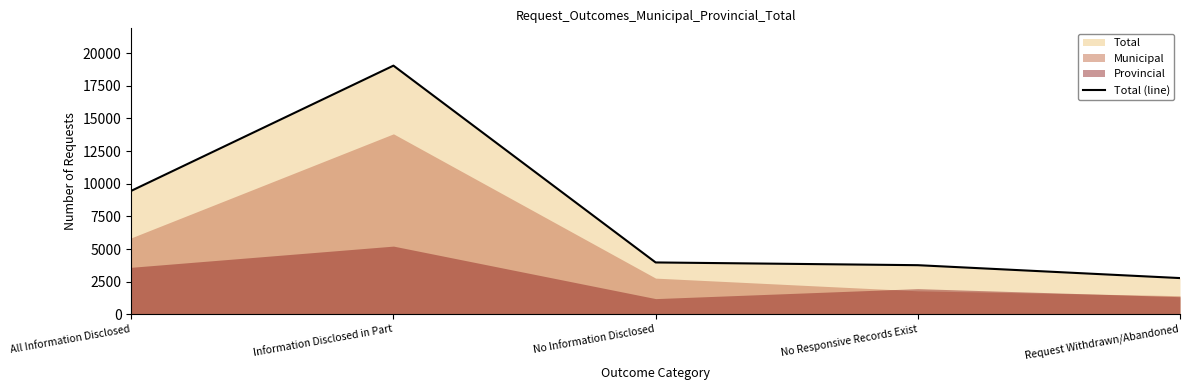

At which category does the chart reach its minimum across all series?

Request Withdrawn/Abandoned